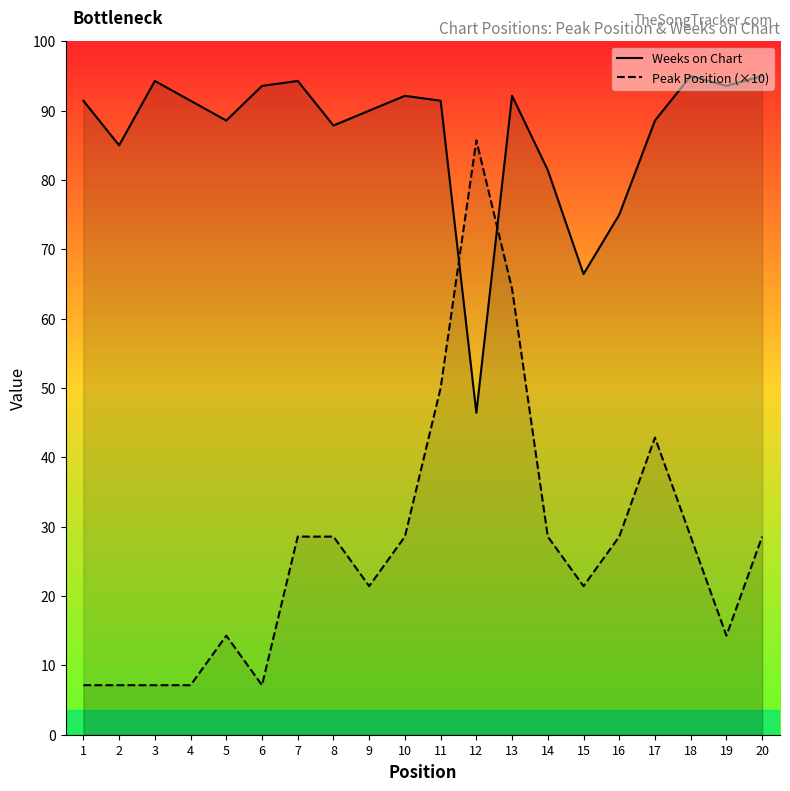

What is the approximate value of Peak Position at 18, to the nearest 10?

40